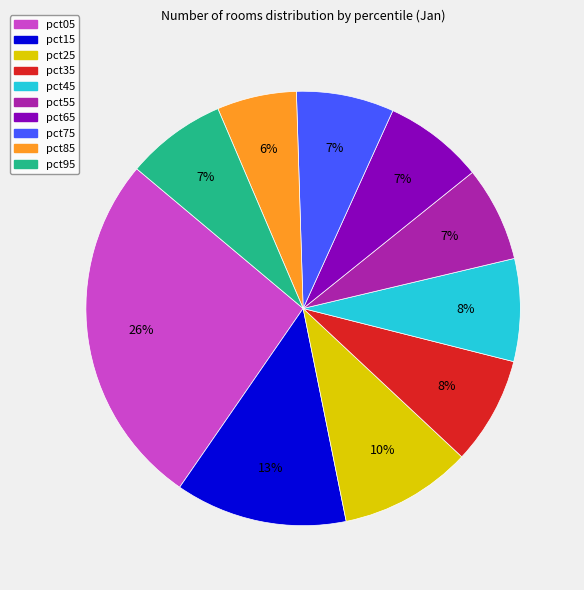

True or false: pct95 accounts for 1% of the total.

False